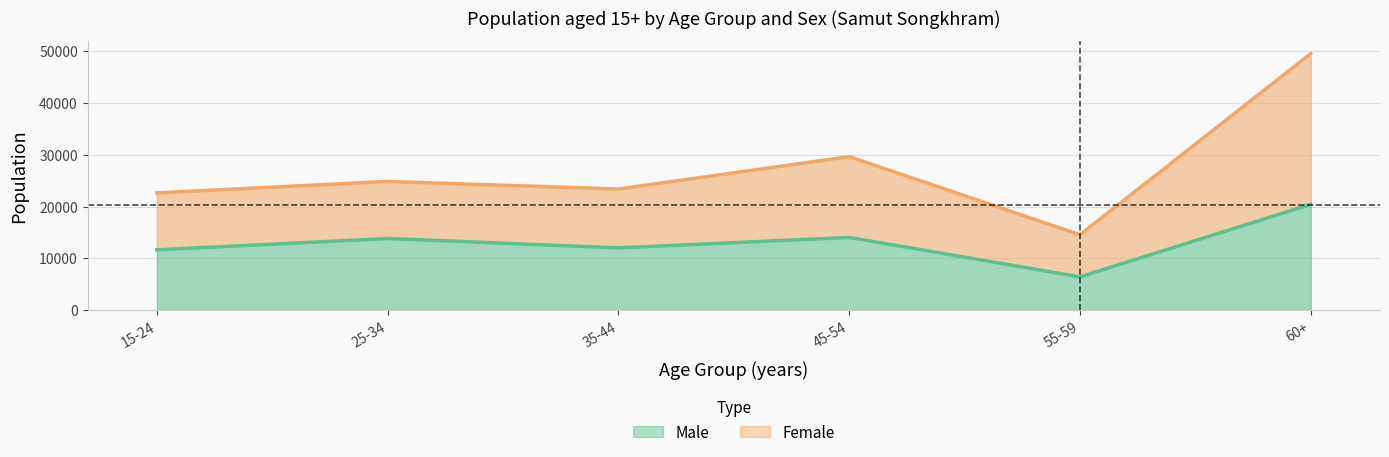

Between 35-44 and 60+, which series saw the biggest shift?

Female